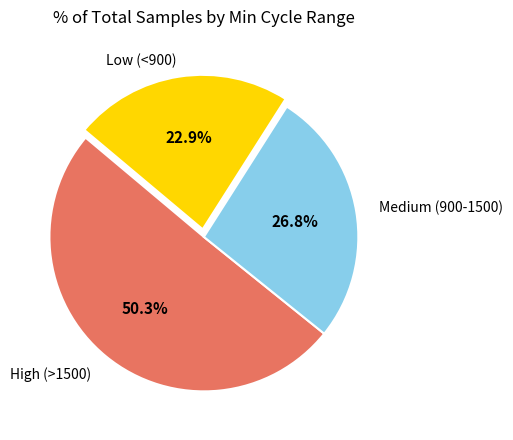

Is there any slice that represents more than half of the pie?

Yes